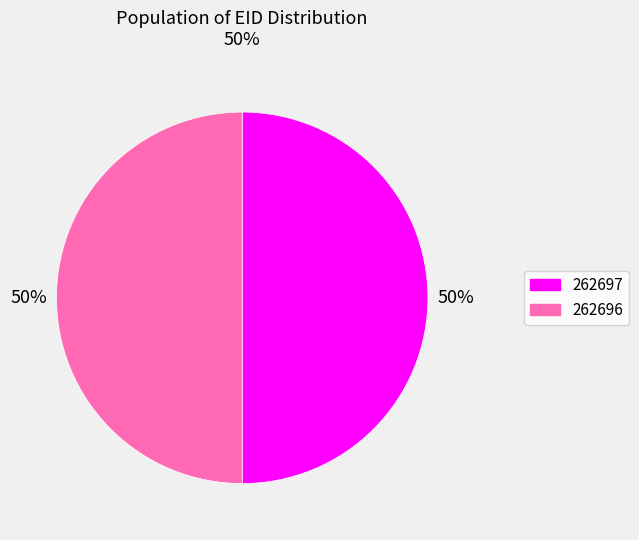

What percentage is the 262697 slice, to the nearest percent?

50%